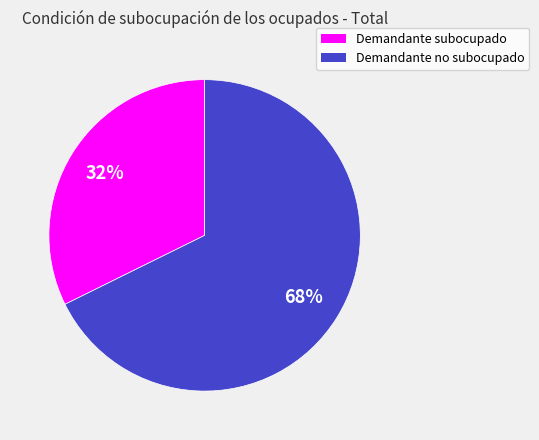

How many segments does this pie chart have?

2